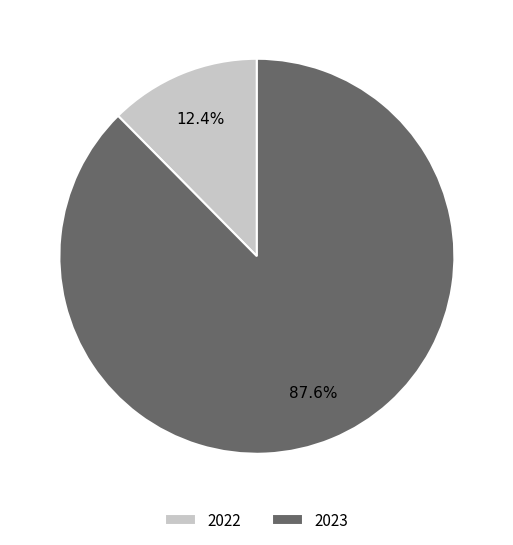

Count the number of slices in the pie.

2